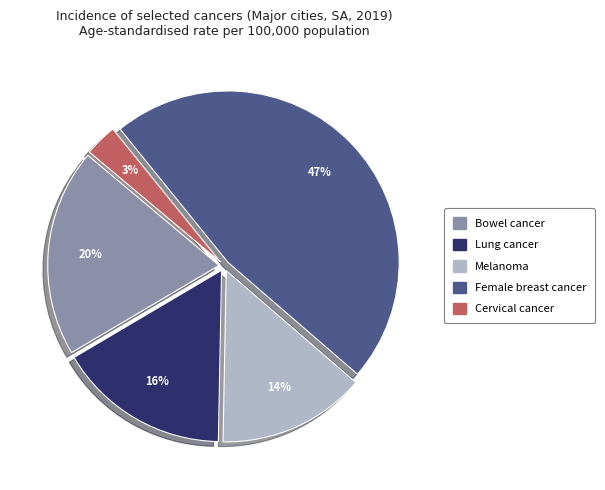

Which category has the biggest portion of the pie?

Female breast cancer